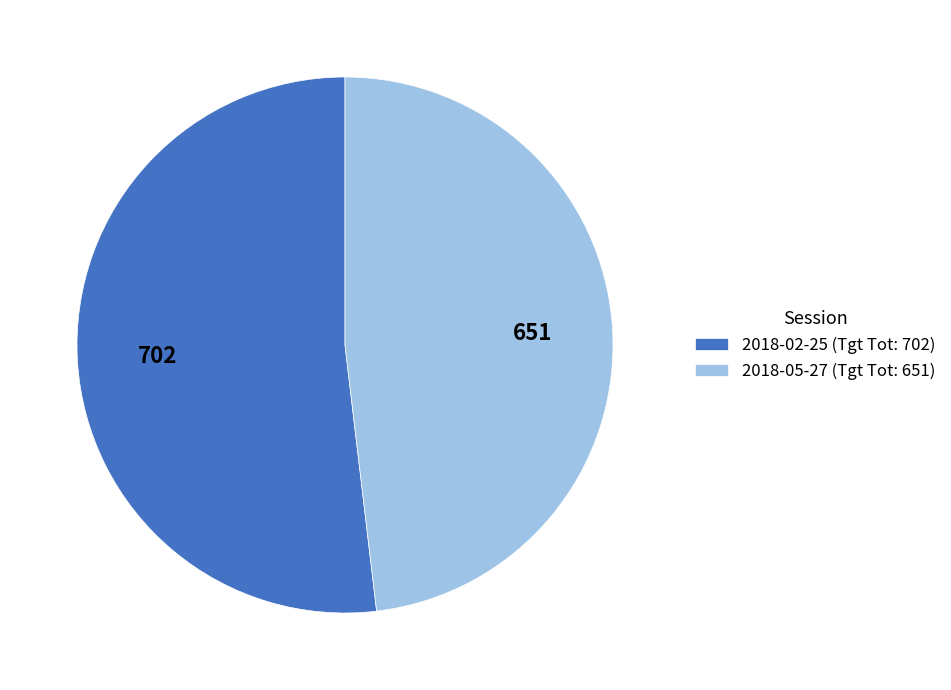

Rank the categories by value from highest to lowest.

2018-02-25 (Tgt Tot: 702), 2018-05-27 (Tgt Tot: 651)